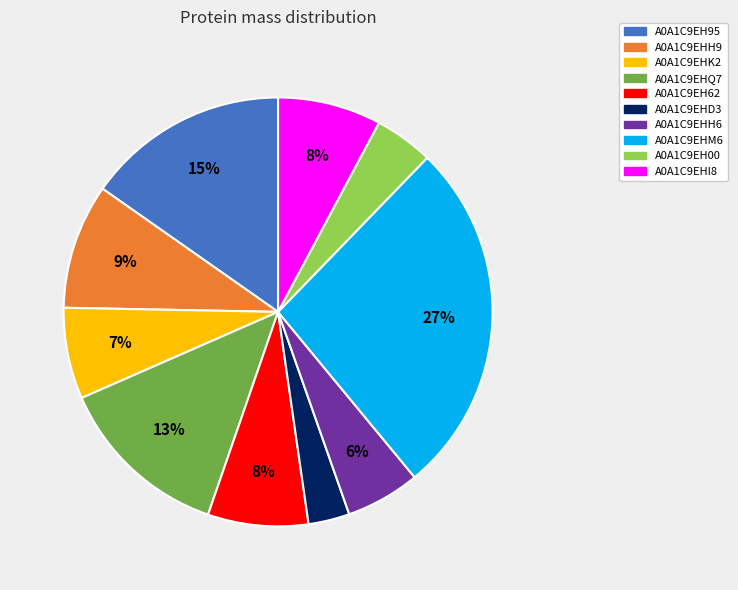

Which slice is the largest?

A0A1C9EHM6